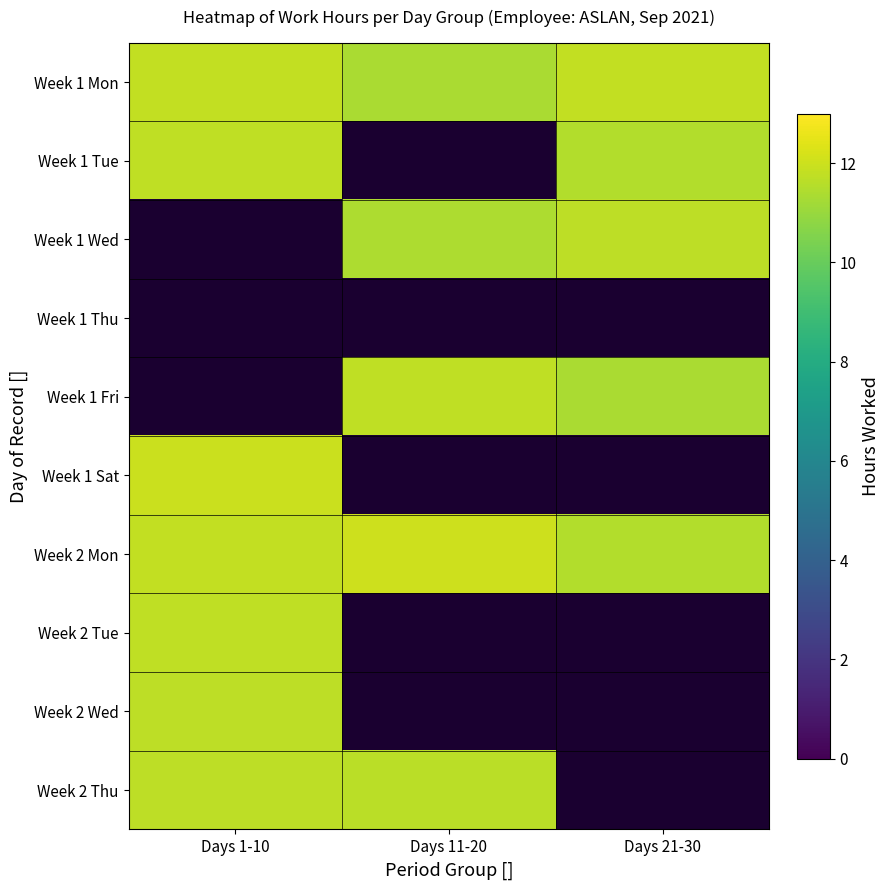

Which category has the lowest value across all series?

Days 11-20